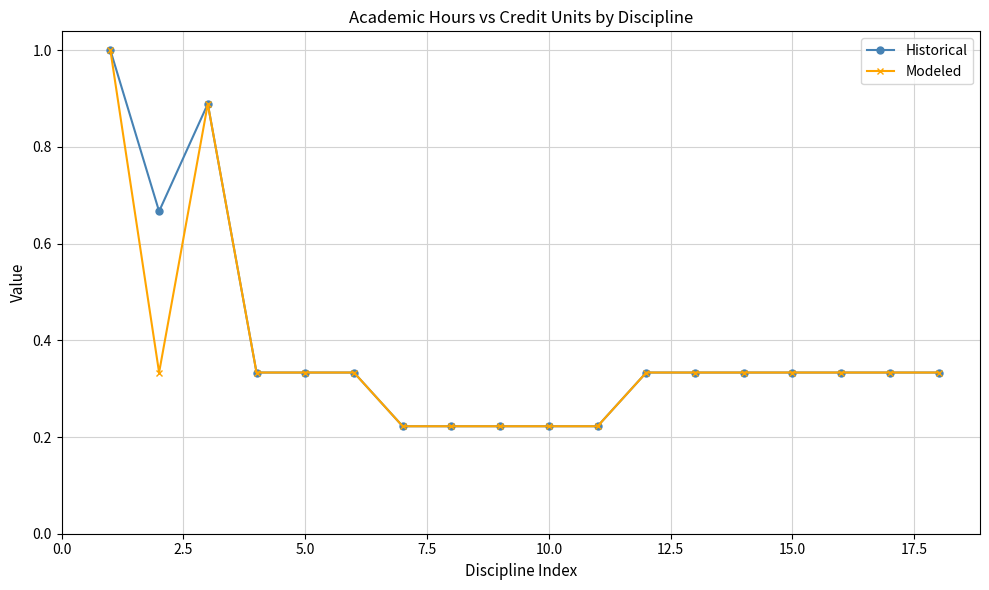

What is the maximum value for Historical?

1.0